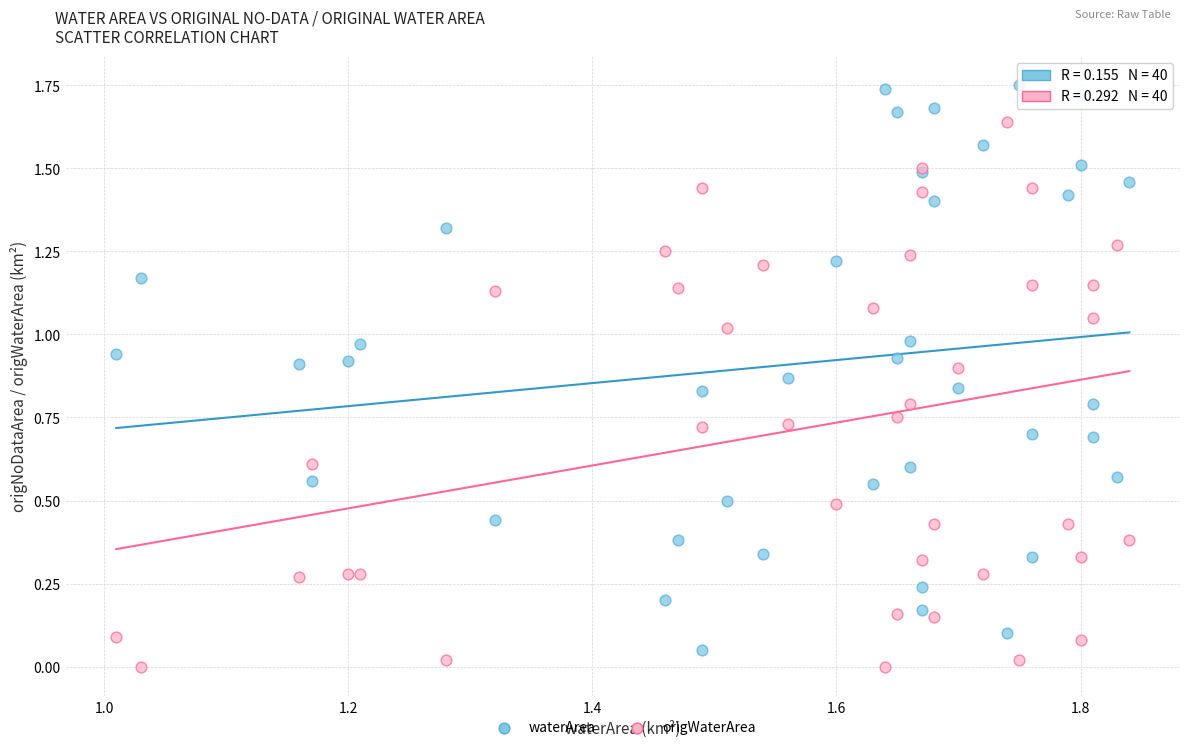

What are all the series names shown in the legend?

waterArea, origWaterArea